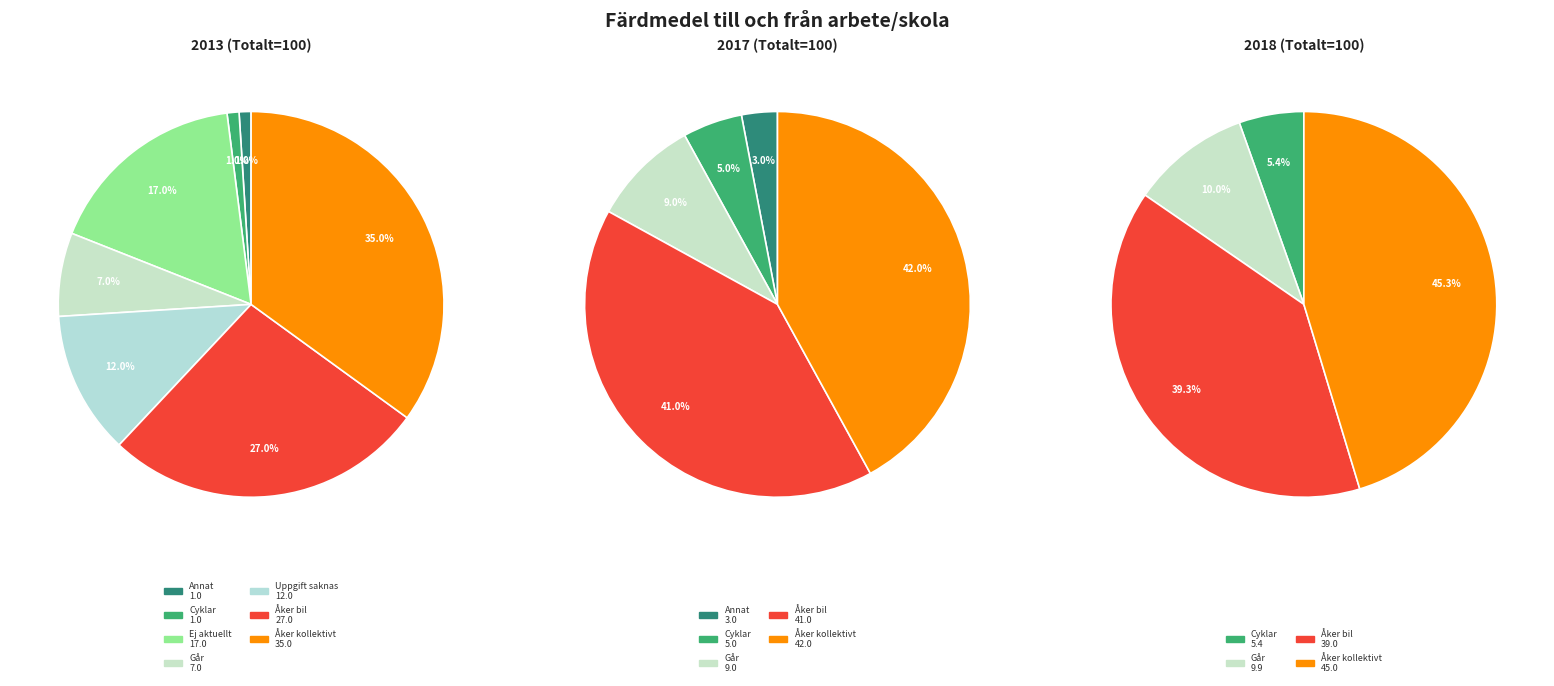

Does Uppgift saknas represent more than half of the total?

No